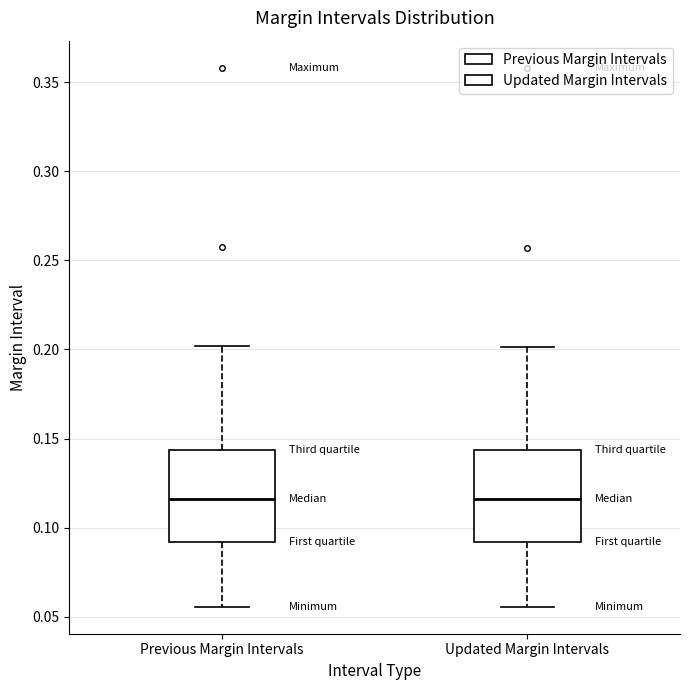

Reading left to right, transcribe this box plot: for each box, give where its median line is, the range the box spans, and where its two whiskers end, as read against the y-axis. The values are not printed on the chart, so give them approximately, as read against the axis.

Previous Margin Intervals: median 0.115, box 0.090 to 0.145, whiskers 0.055 to 0.200
Updated Margin Intervals: median 0.115, box 0.090 to 0.145, whiskers 0.055 to 0.200